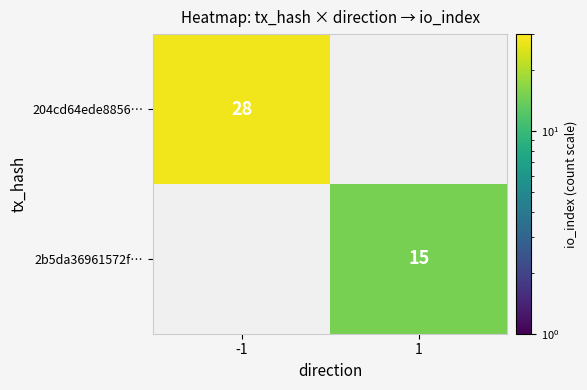

Is it true that 2b5da36961572f… equals 15 at 1?

True